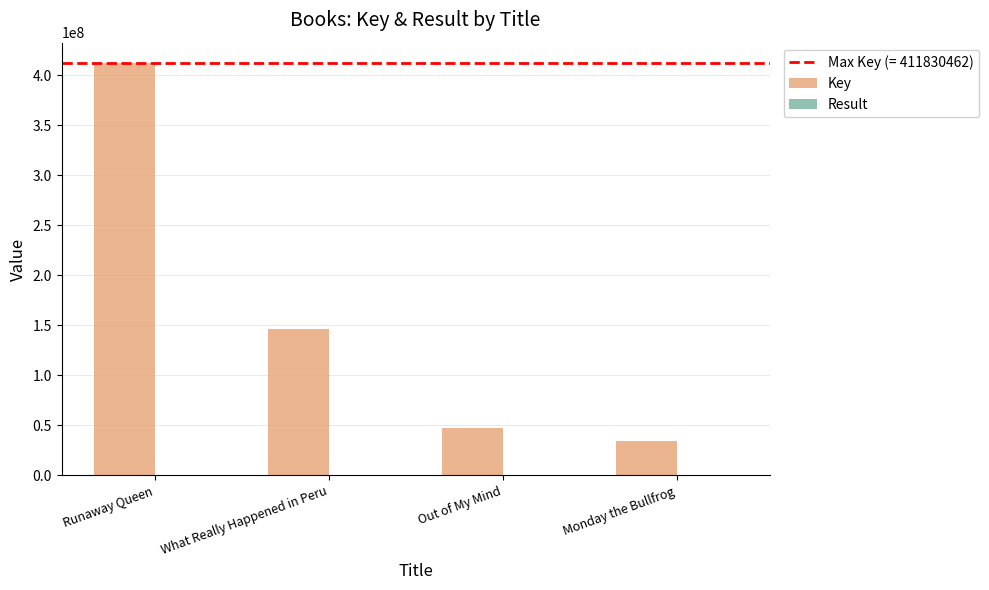

The Key series shows 411830462 at Runaway Queen. True or false?

True